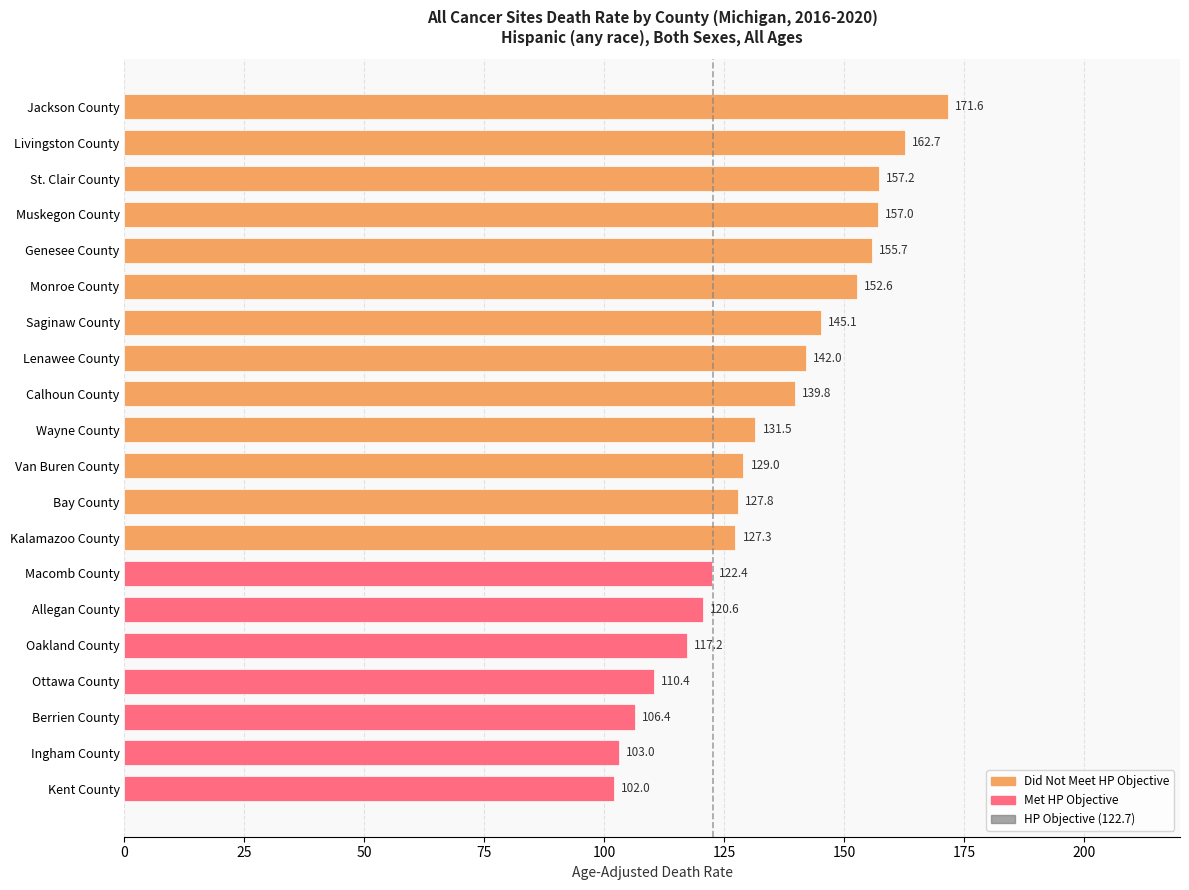

List the labels in order of value, largest first.

Jackson County, Livingston County, St. Clair County, Muskegon County, Genesee County, Monroe County, Saginaw County, Lenawee County, Calhoun County, Wayne County, Van Buren County, Bay County, Kalamazoo County, Macomb County, Allegan County, Oakland County, Ottawa County, Berrien County, Ingham County, Kent County